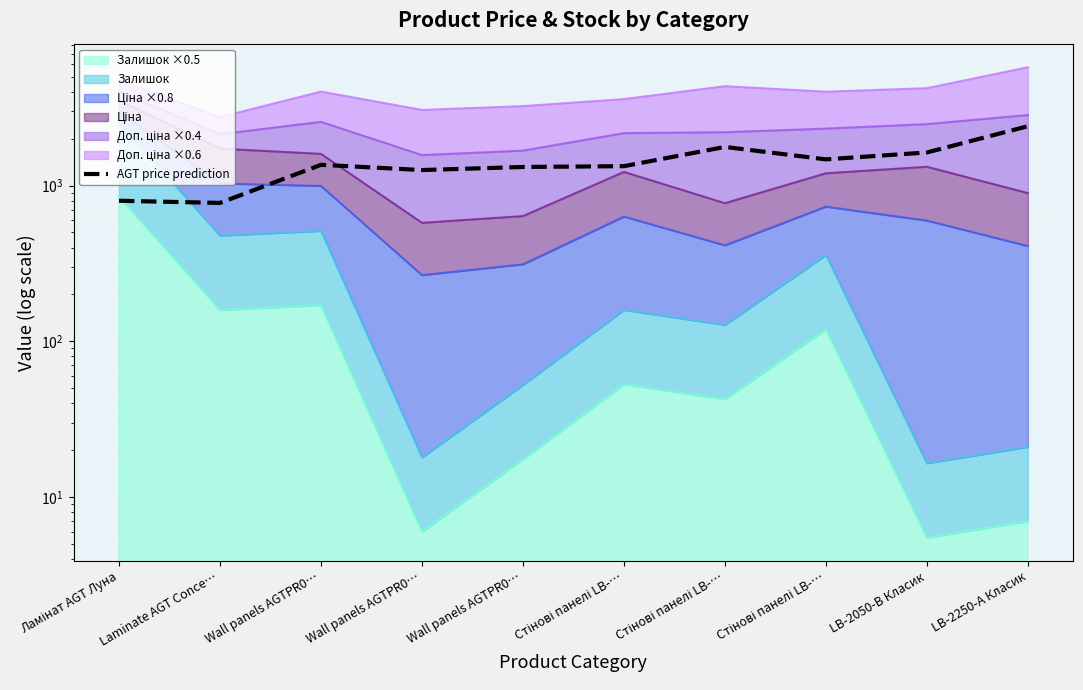

Reading right to left, transcribe all the data shown in this chart.

2402.6	1630.0	1471.9	1769.1	1331.2	1315.4	1256.7	1358.3	773.3	798.5